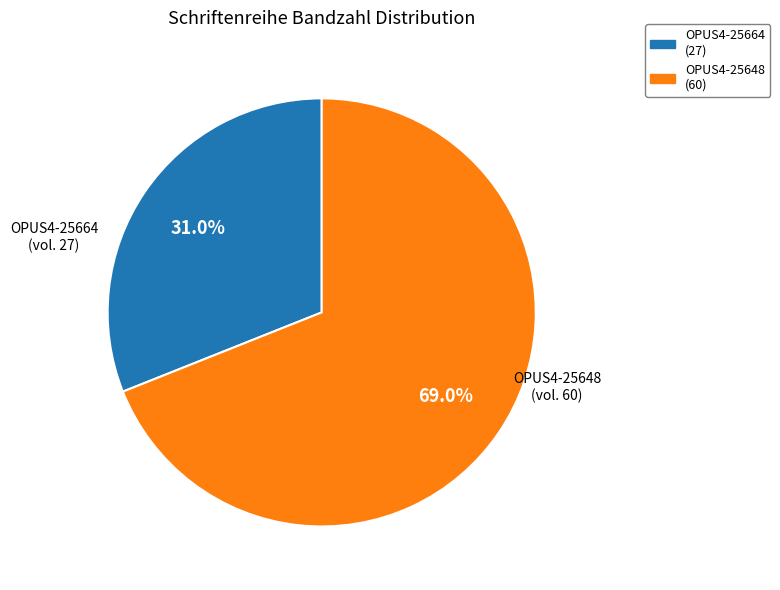

What percentage is the OPUS4-25648 slice, to the nearest percent?

69%